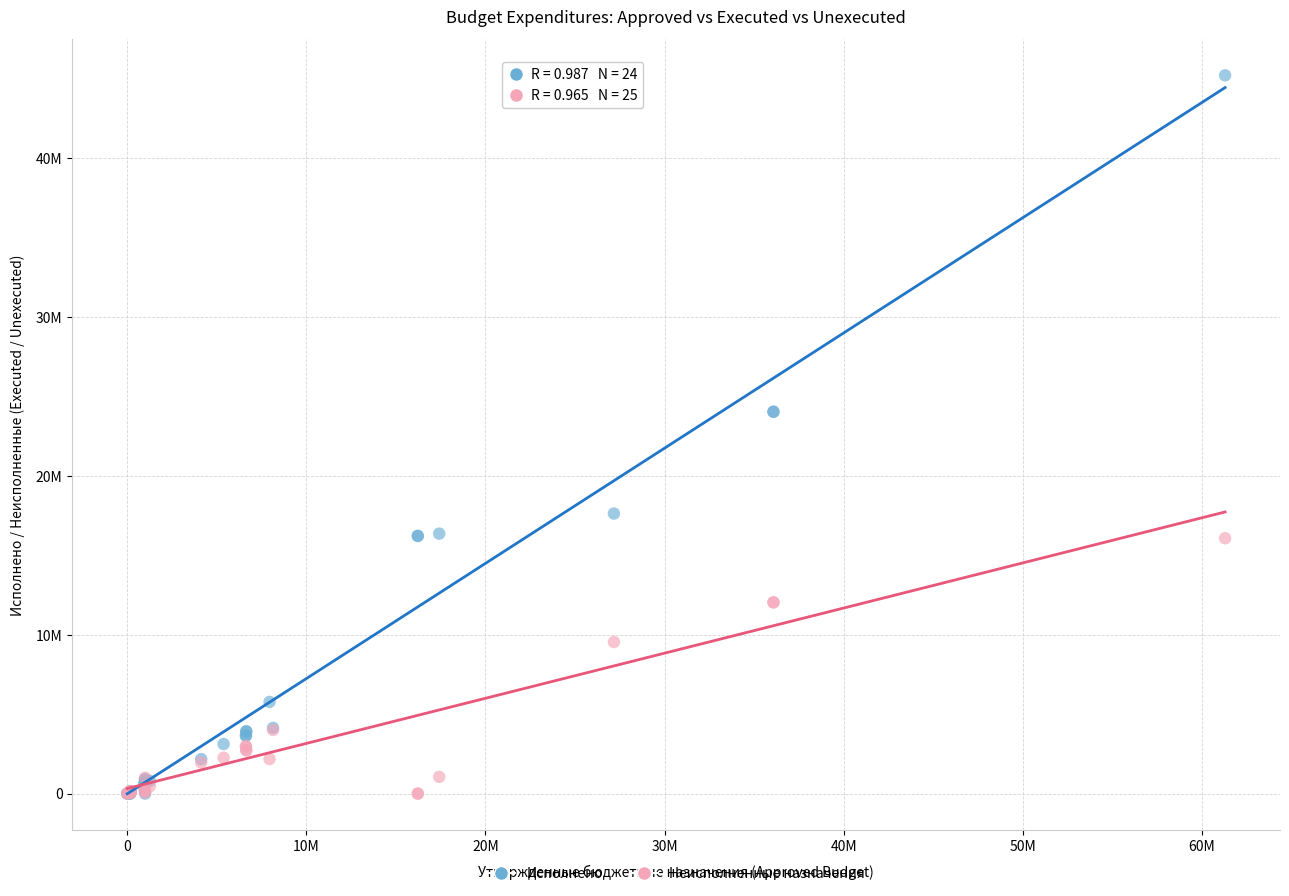

What are all the series names shown in the legend?

Исполнено, Неисполненные назначения